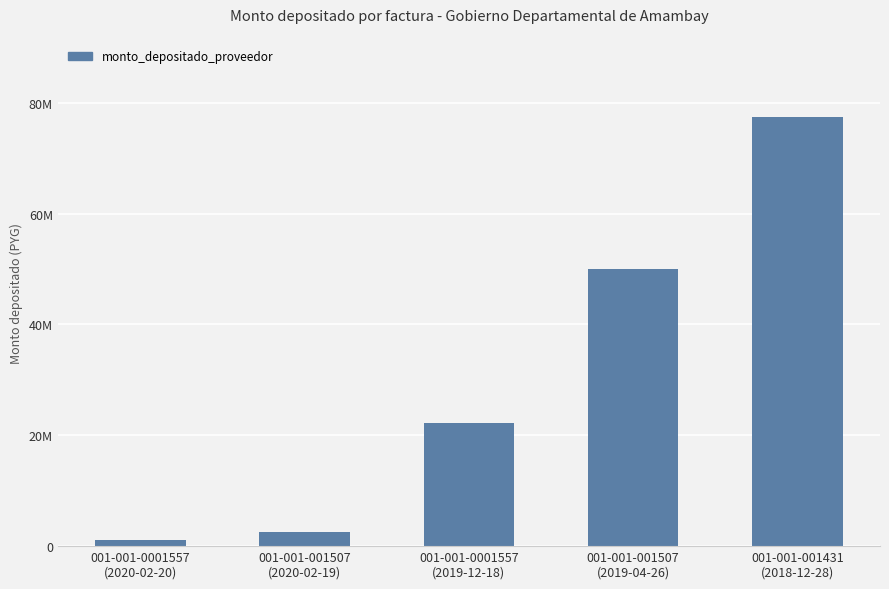

Rank the categories by value from highest to lowest.

001-001-001431
(2018-12-28), 001-001-001507
(2019-04-26), 001-001-0001557
(2019-12-18), 001-001-001507
(2020-02-19), 001-001-0001557
(2020-02-20)